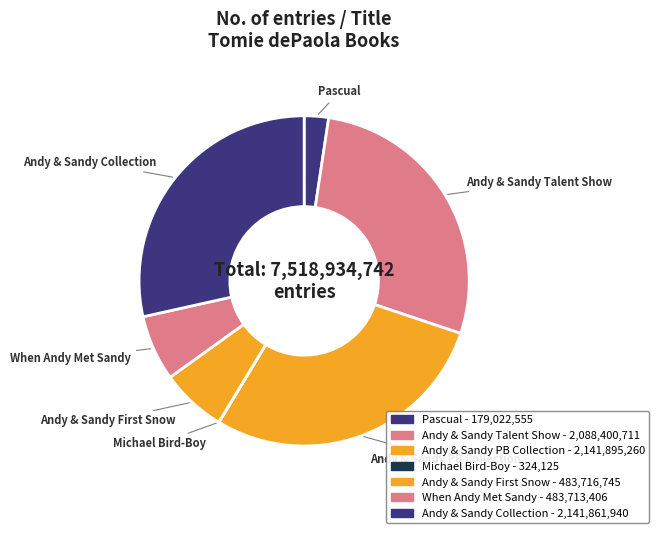

True or false: Andy & Sandy Talent Show accounts for 36% of the total.

False